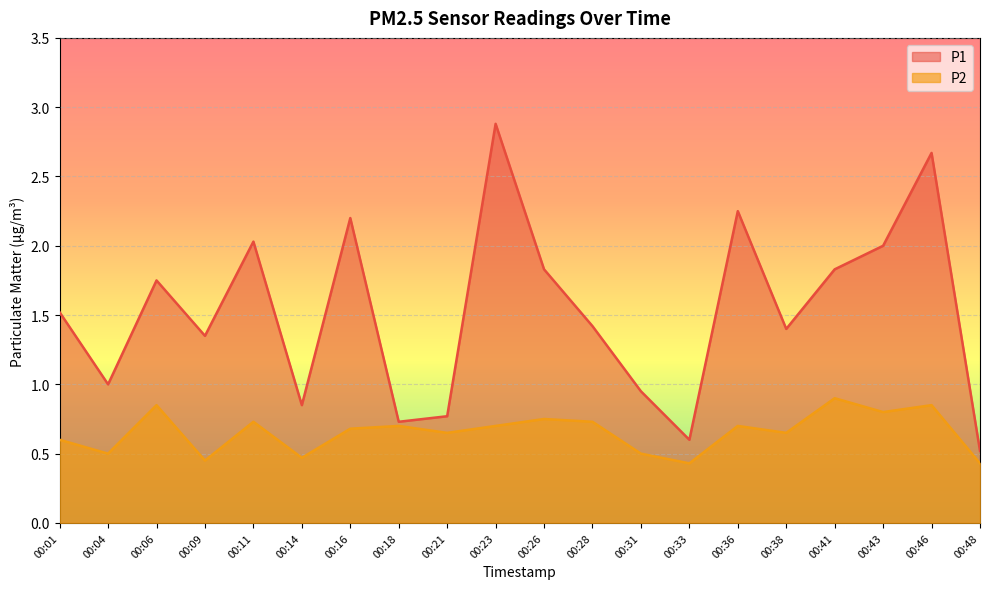

Count the number of categories in the chart.

20